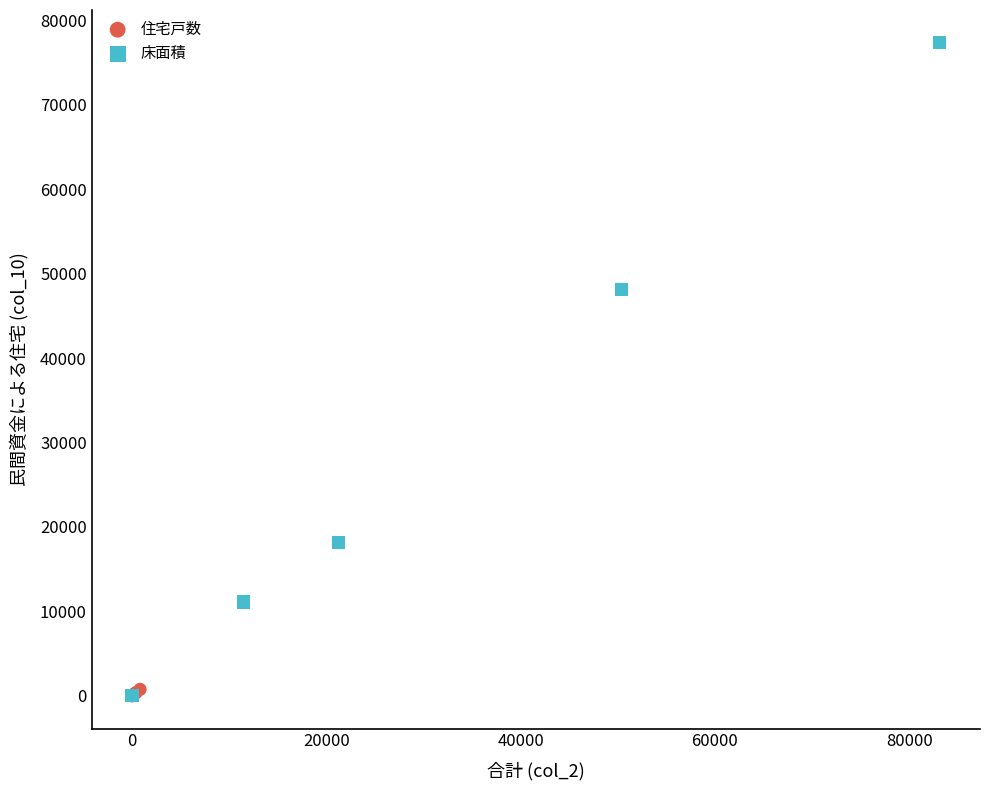

Which series has the largest Y range (max minus min)?

床面積